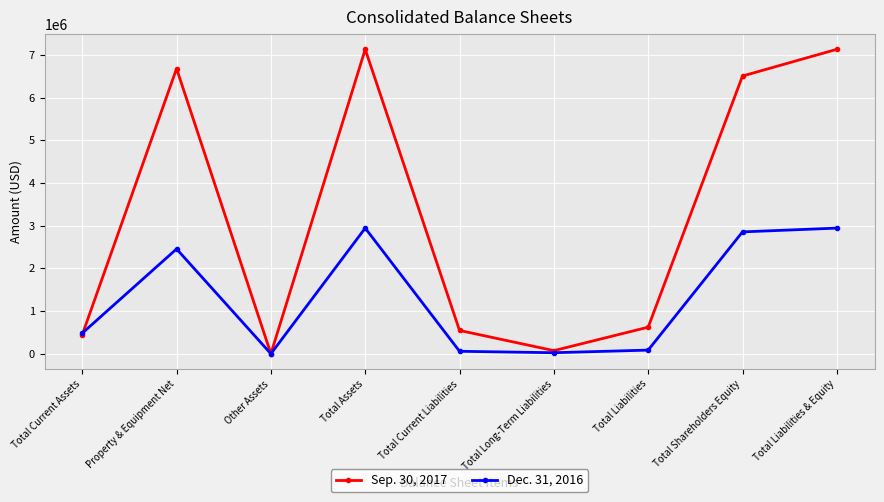

Which series has the widest spread of values?

Sep. 30, 2017